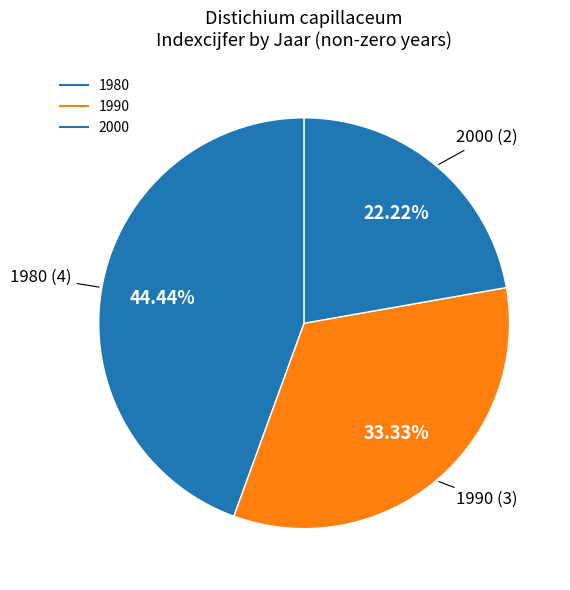

Which category has the smallest portion of the pie?

2000